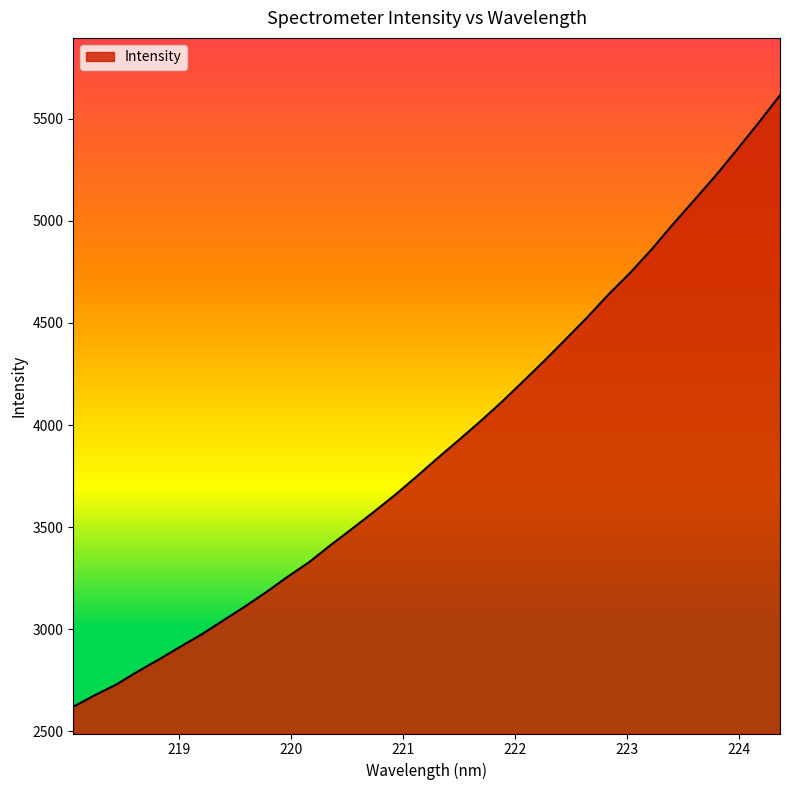

Which has a higher value, 223.9802 or 221.8812?

223.9802